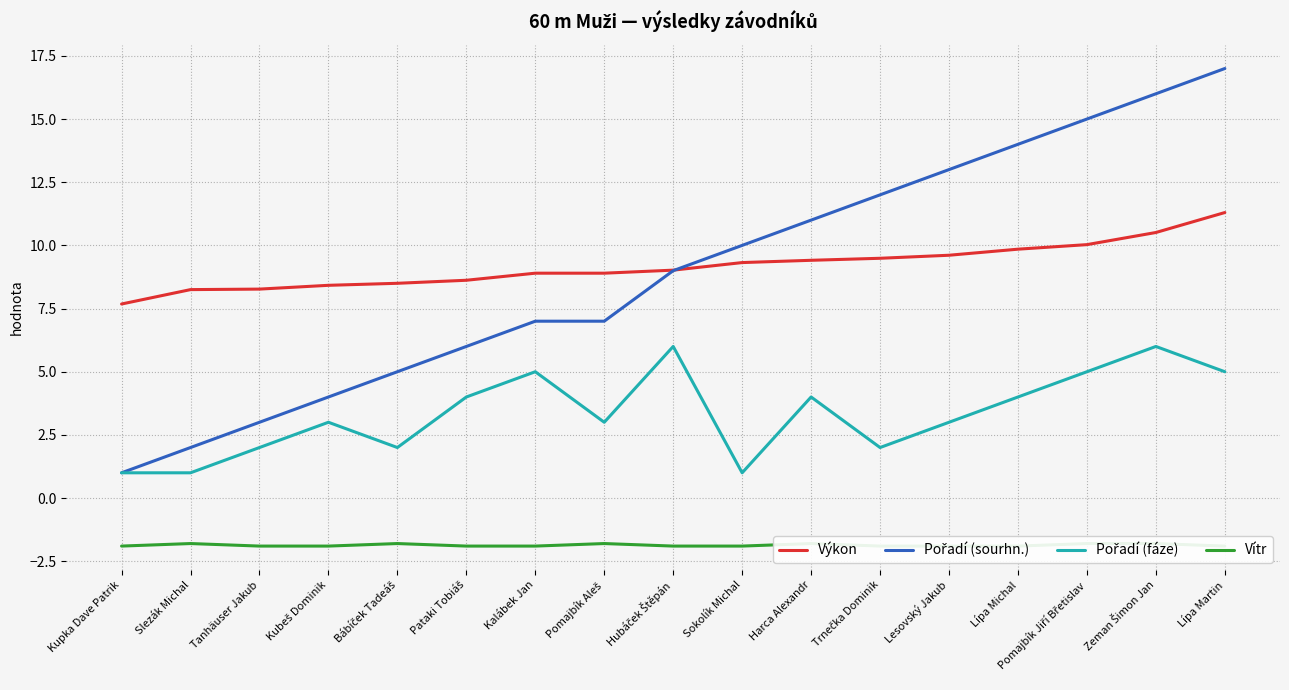

What is the value of the Výkon point at the 10th from the left?

9.3